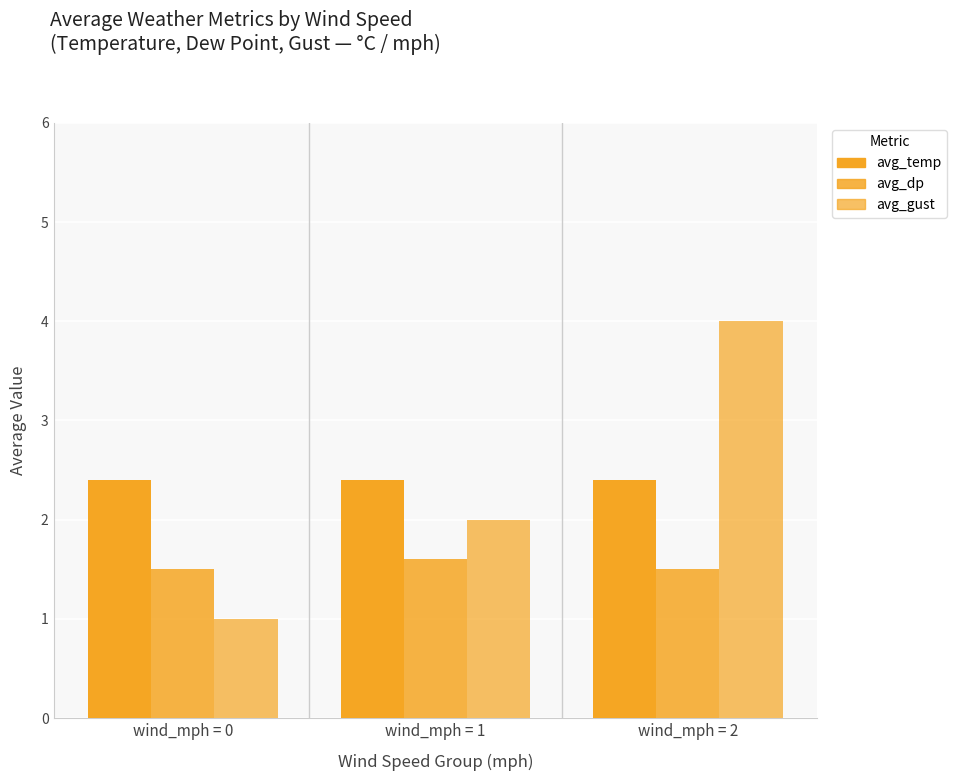

Does the chart contain stacked bars?

No